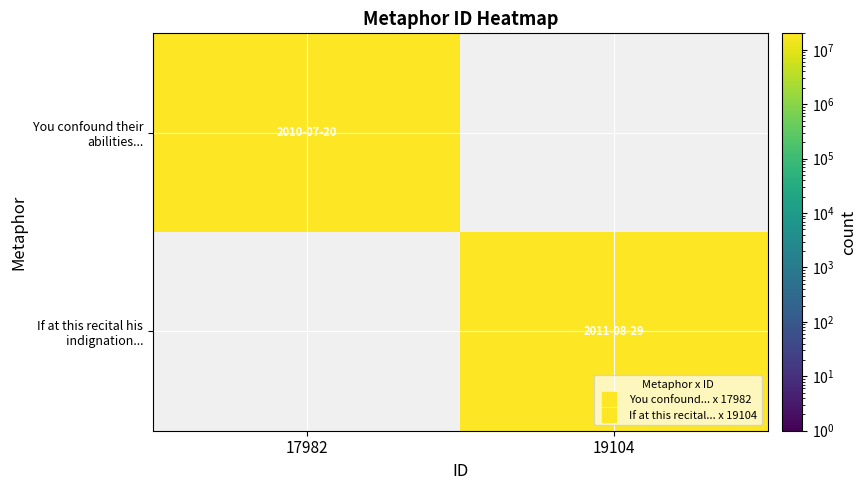

Which series has the widest spread of values?

You confound their abilities...